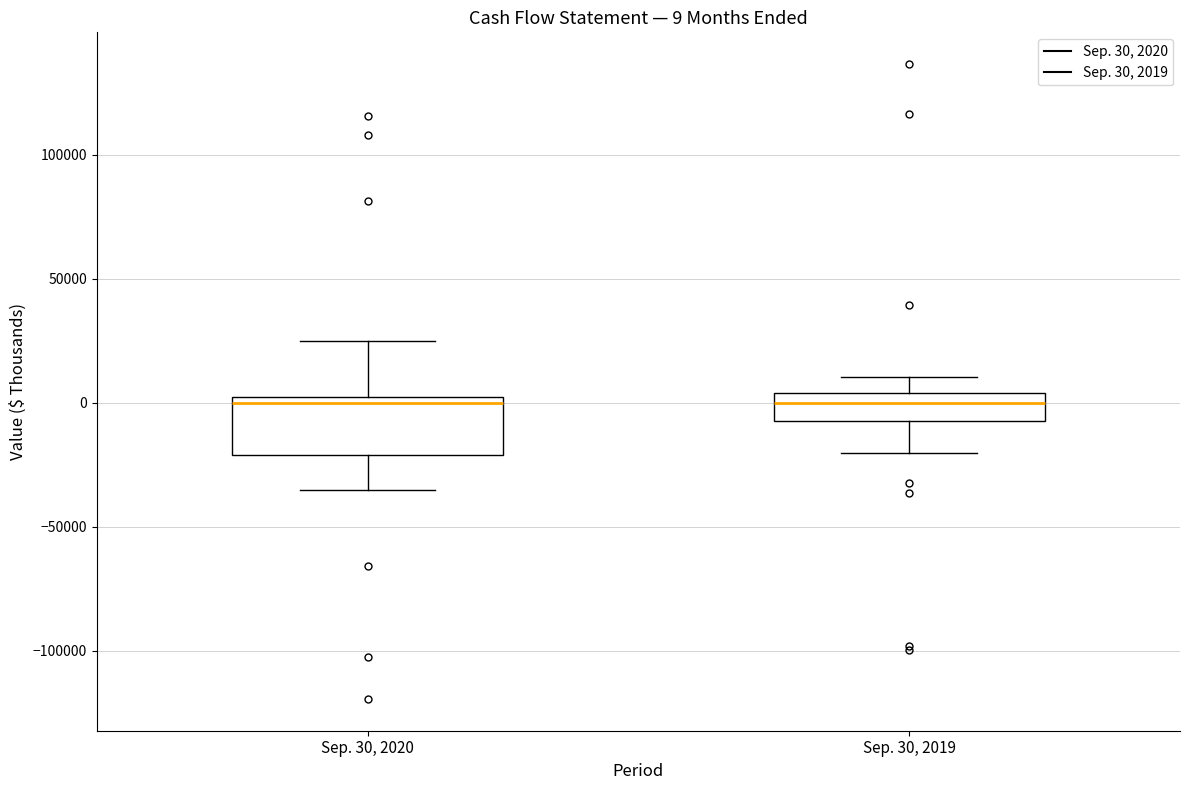

Comparing the boxes themselves (not the whiskers), which one is the tallest?

Sep. 30, 2020